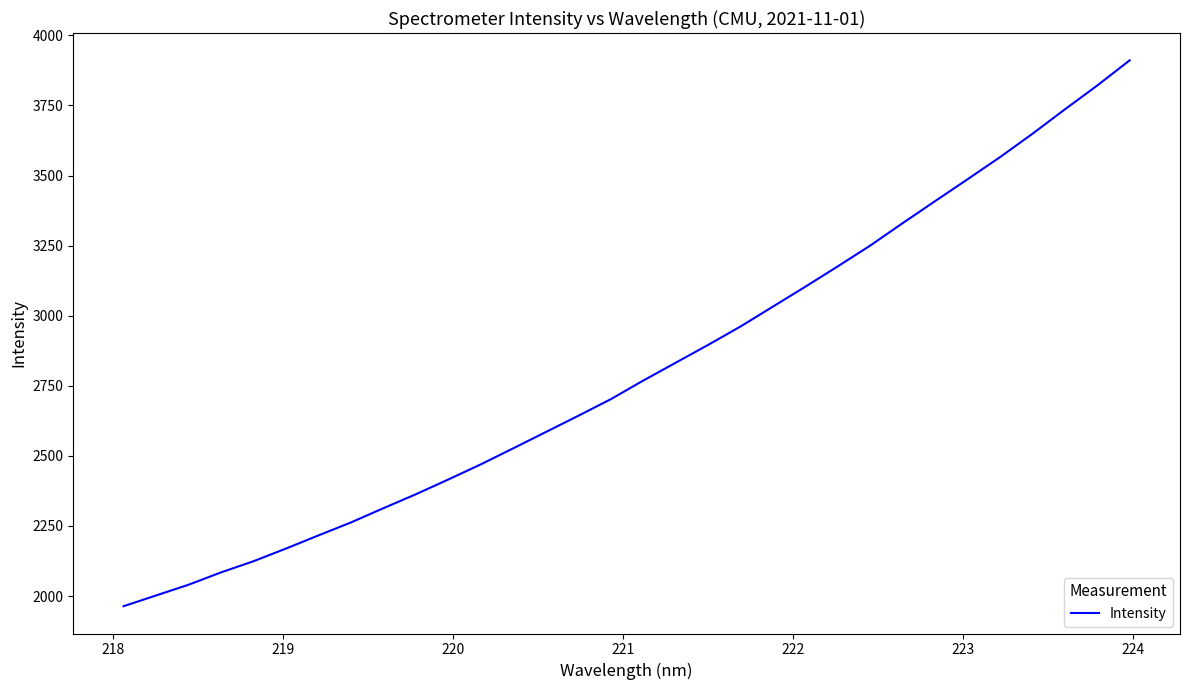

What is the smallest value displayed?

1963.8